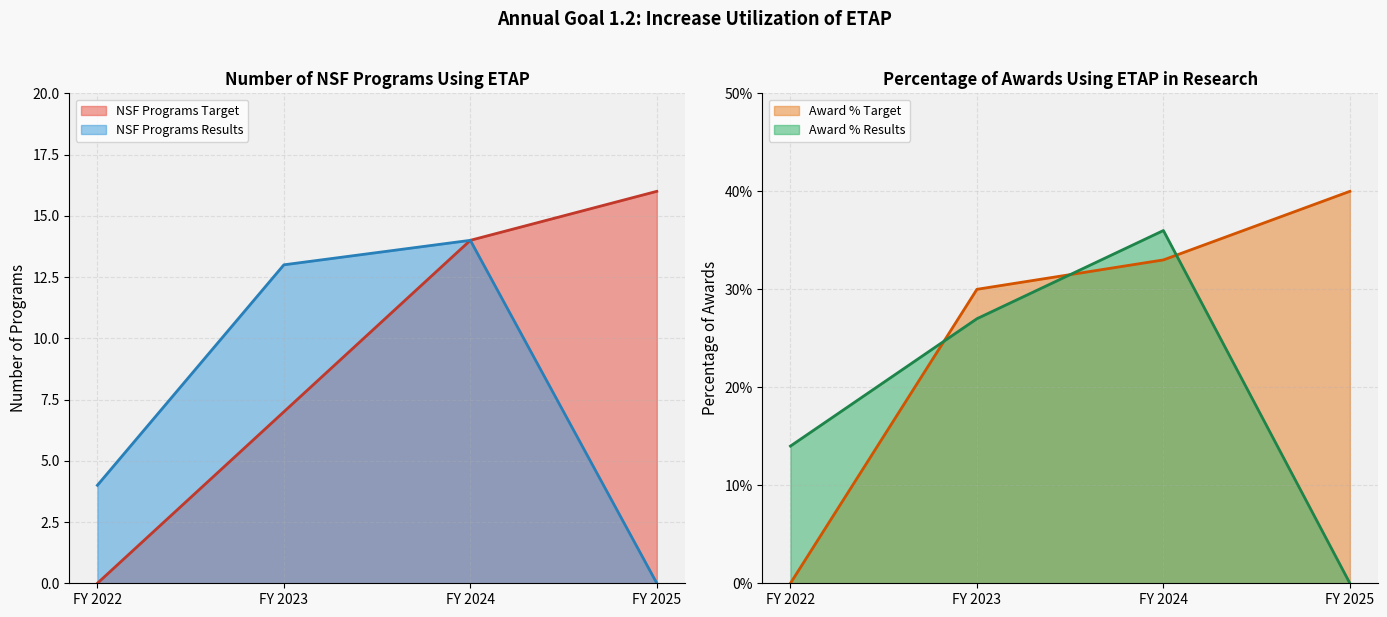

At which label does NSF Programs Results reach its minimum?

FY 2025